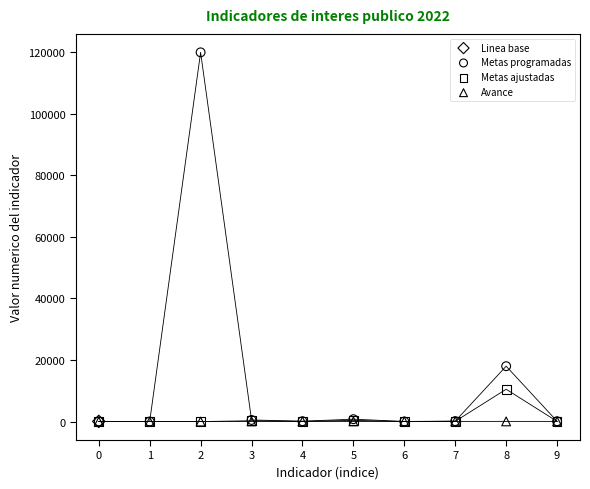

What are all the series names shown in the legend?

Linea base, Metas programadas, Metas ajustadas, Avance